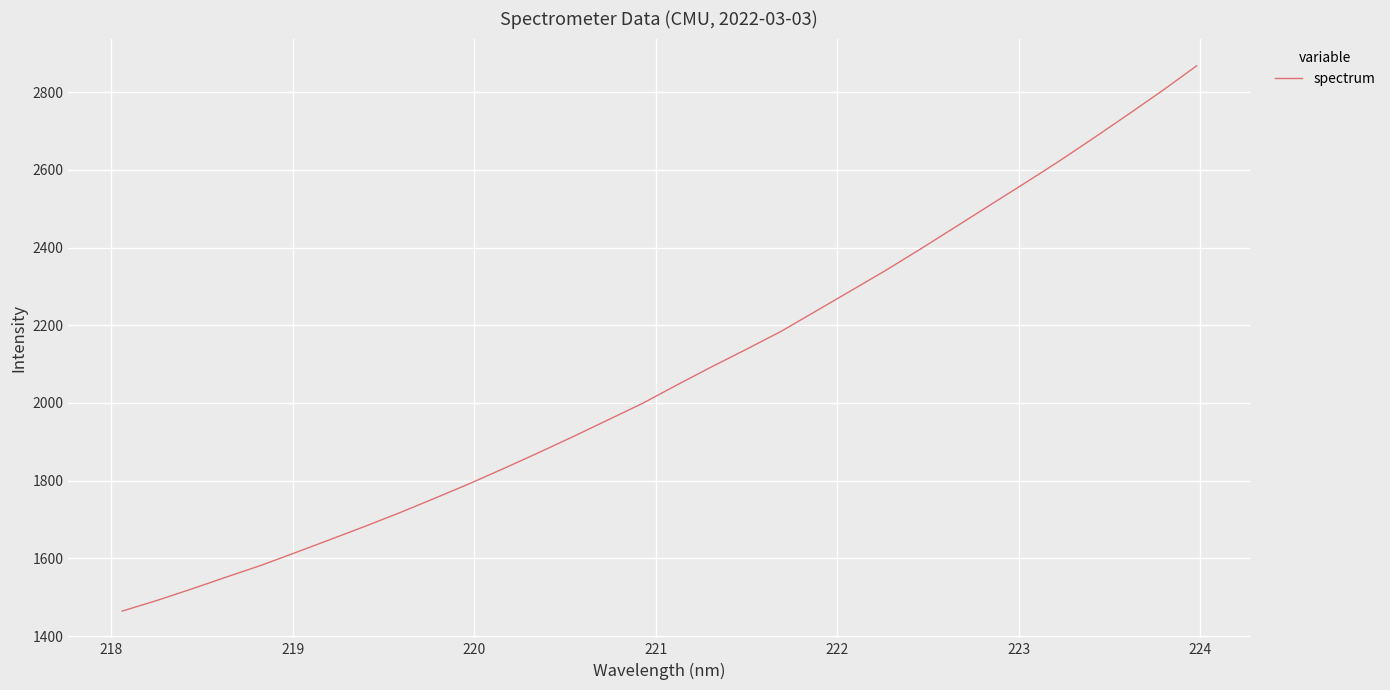

How many lines are shown in the chart?

1